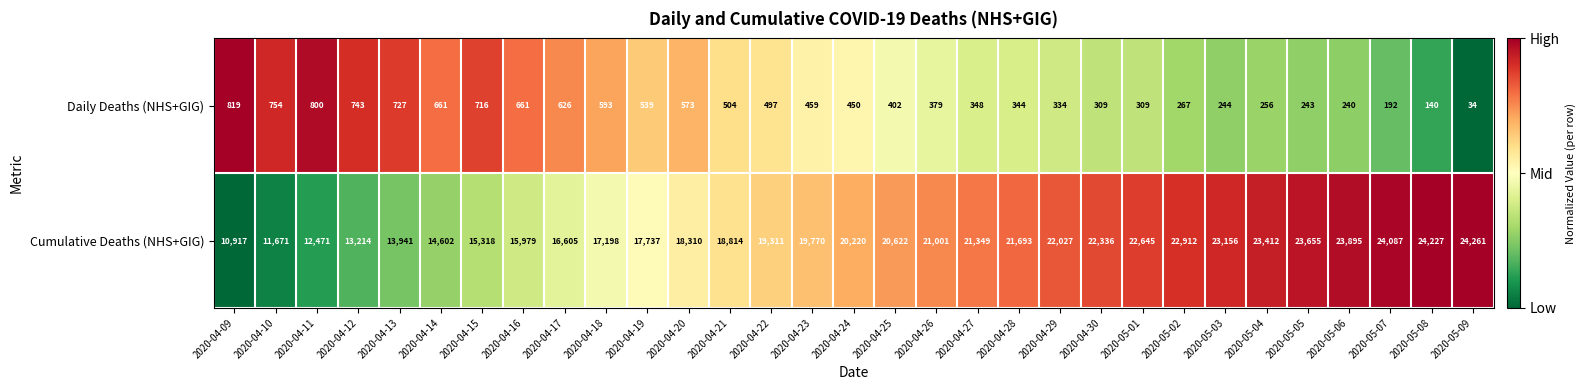

Between 2020-04-19 and 2020-04-20, which series saw the biggest shift?

Cumulative Deaths (NHS+GIG)